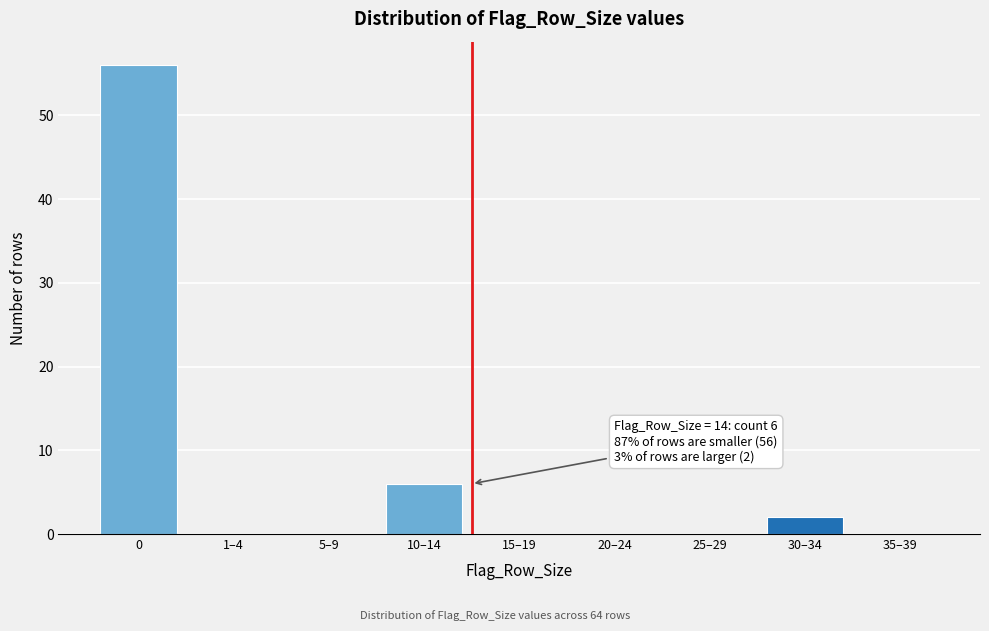

Reading left to right, extract all data points from this chart.

0=56	1–4=0	5–9=0	10–14=6	15–19=0	20–24=0	25–29=0	30–34=2	35–39=0